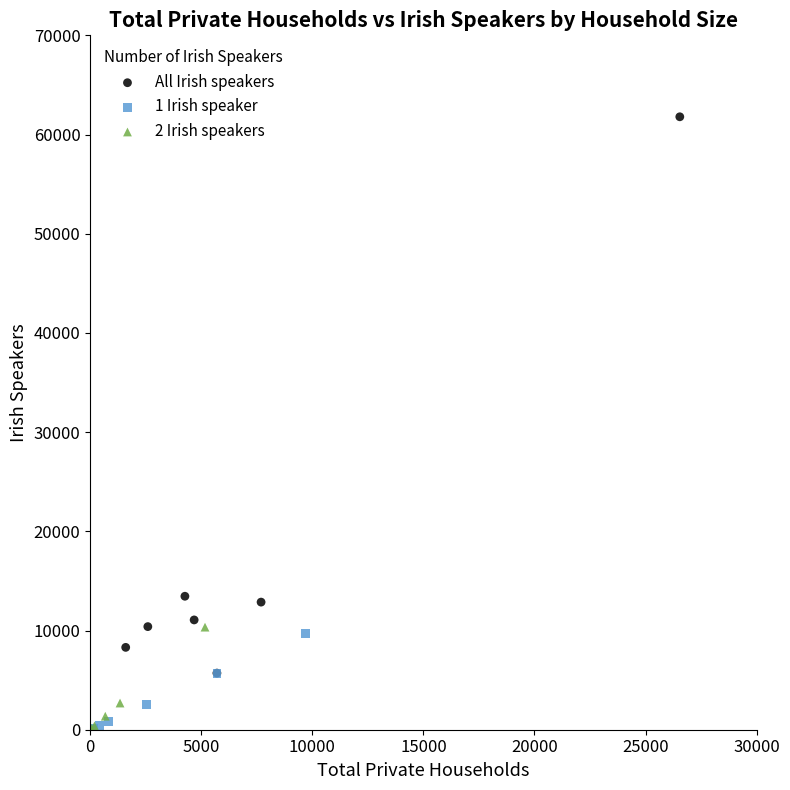

Which series reaches the maximum Y coordinate?

All Irish speakers